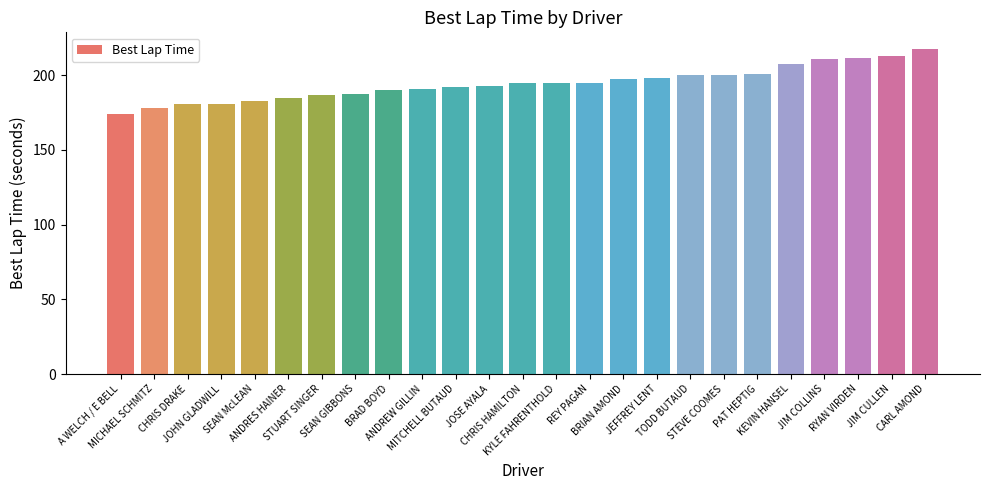

What is the value of the 7th bar from the left?

186.9